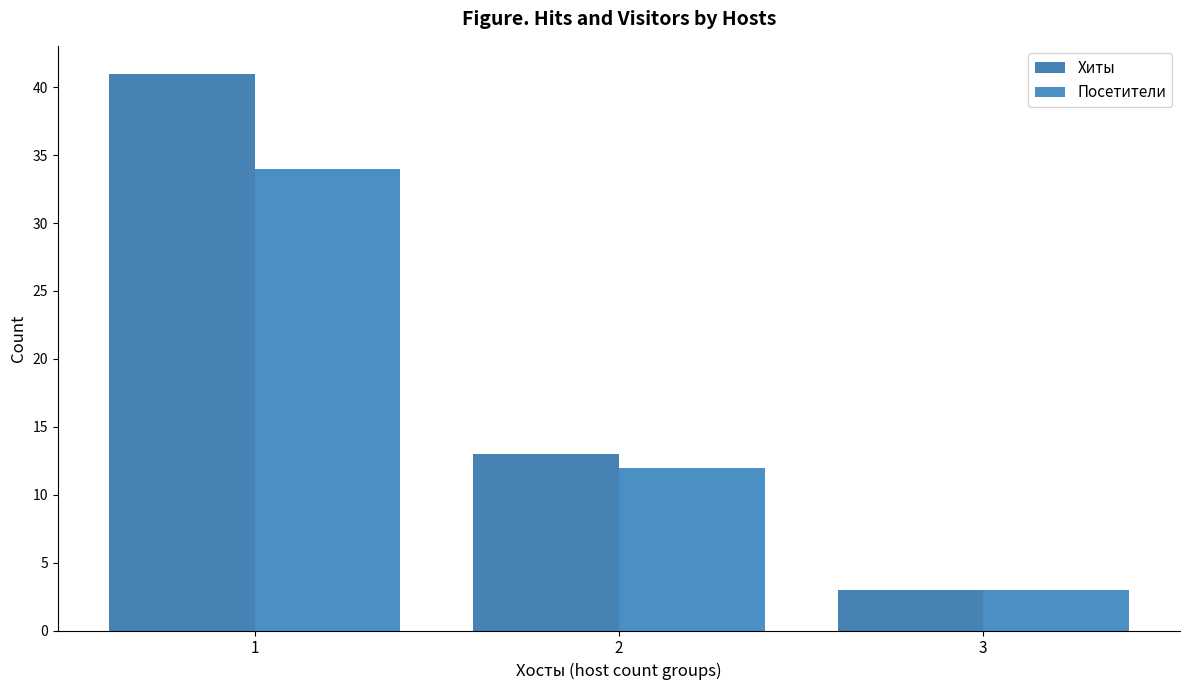

True or false: Хиты has a value of 6 at 2.

False